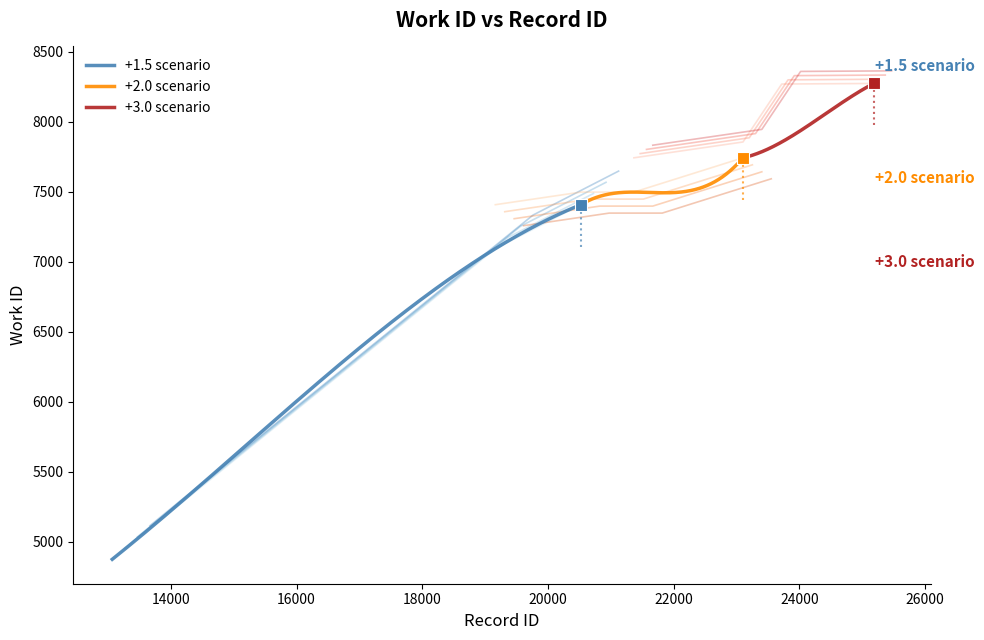

Approximately how many times larger is the value at 21355 compared to 21368?

1.0